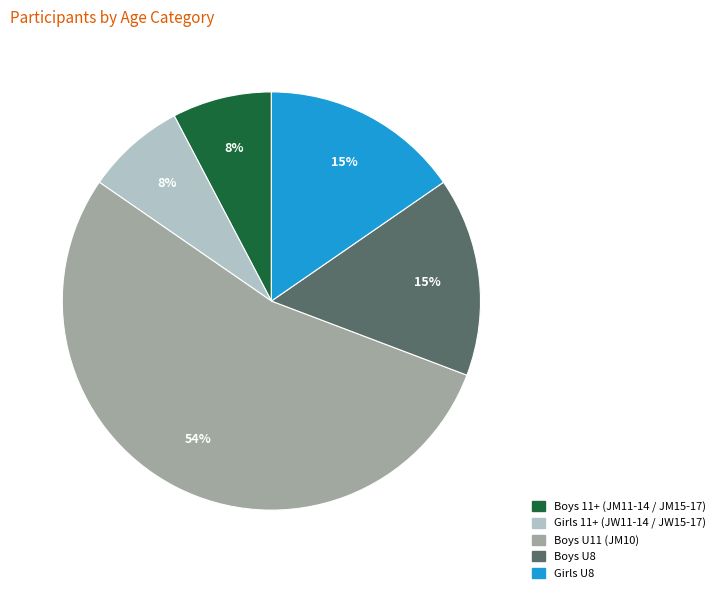

True or false: Girls 11+ (JW11-14 / JW15-17) accounts for 8% of the total.

True